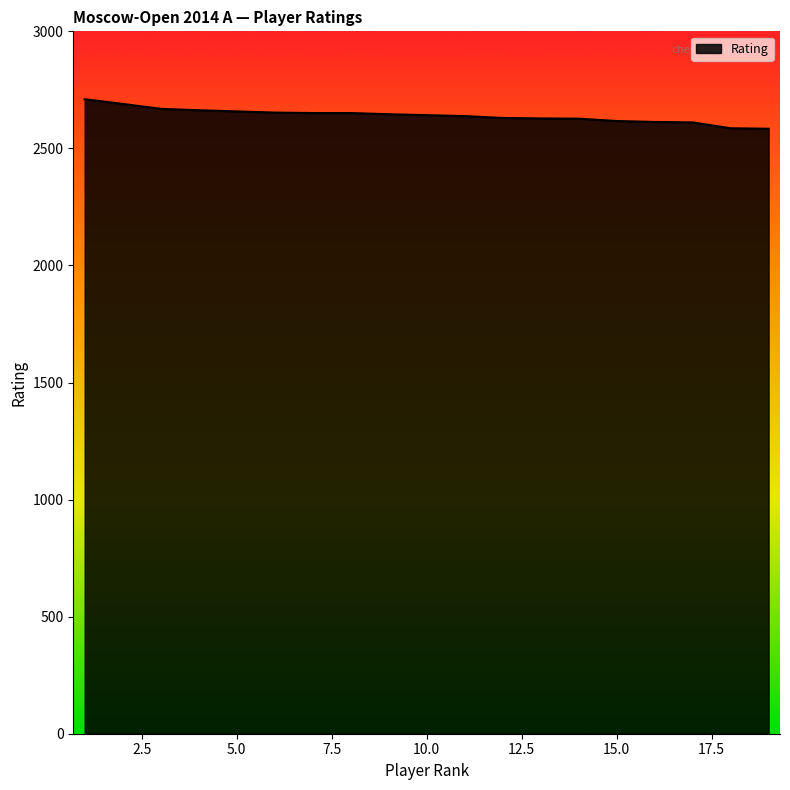

What is the difference between the maximum and minimum values?

126